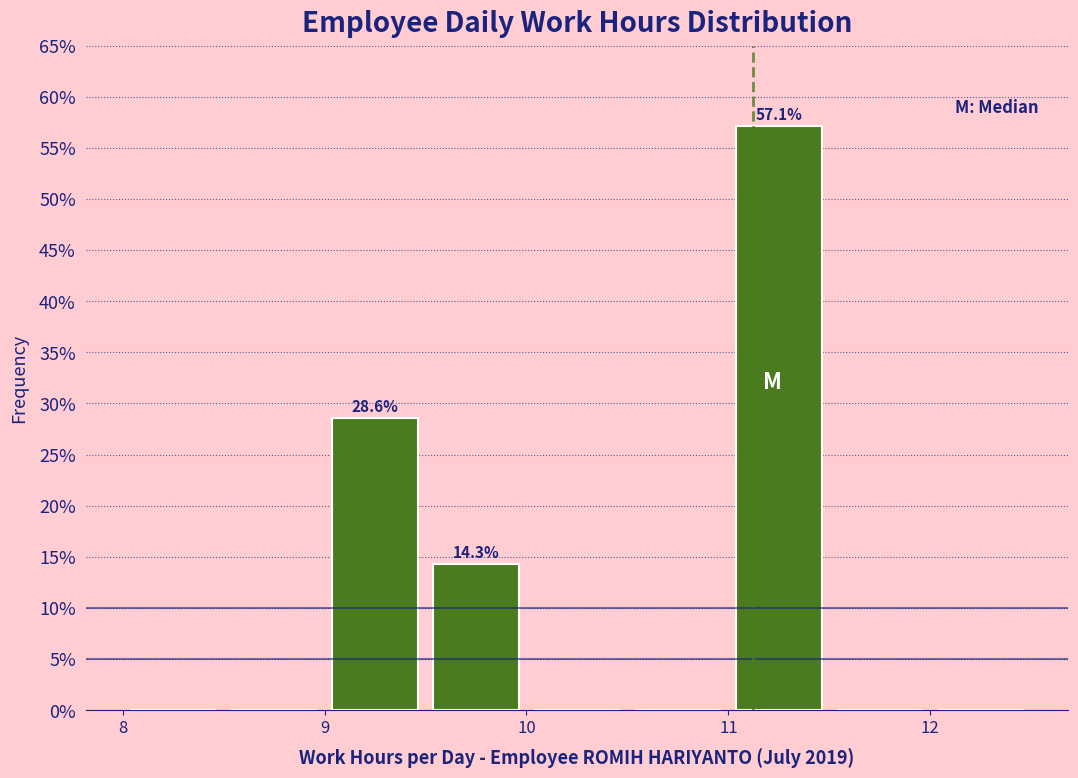

Which range on the x-axis has the tallest bar?

11.0 to 11.5